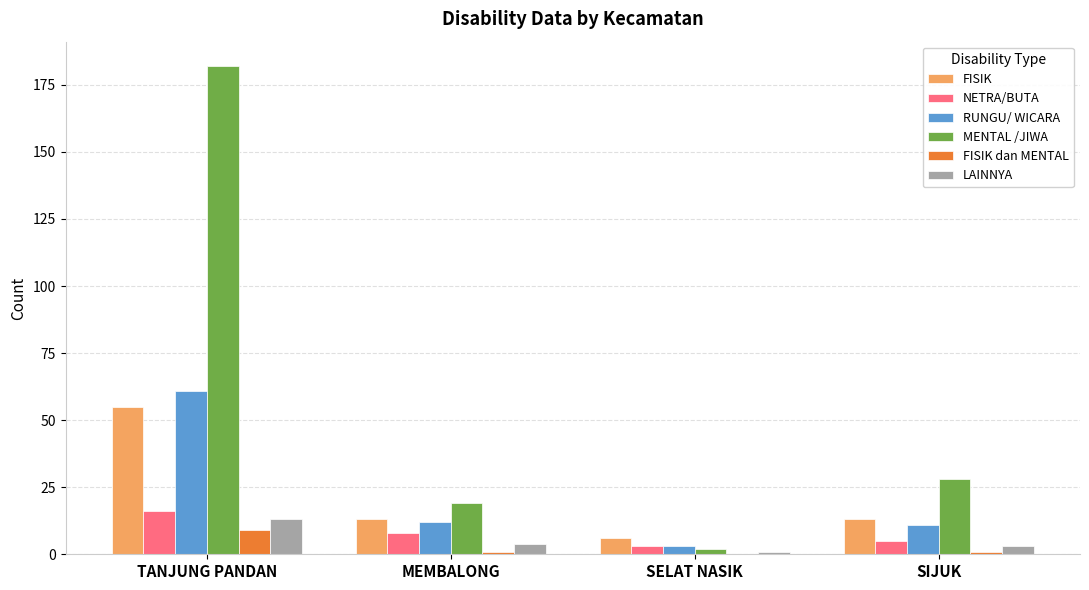

What is the maximum value for FISIK?

55